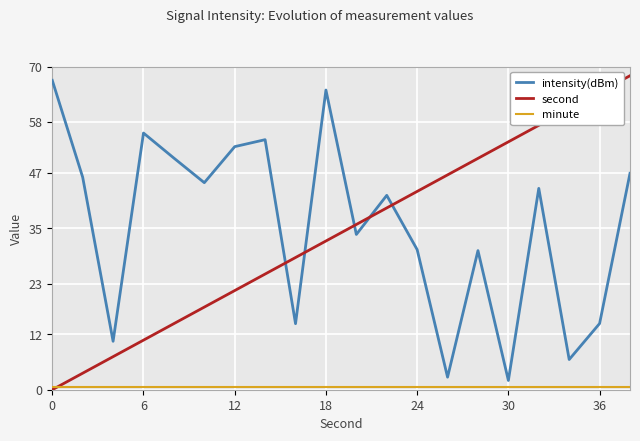

What is the maximum value shown in the chart?

68.0